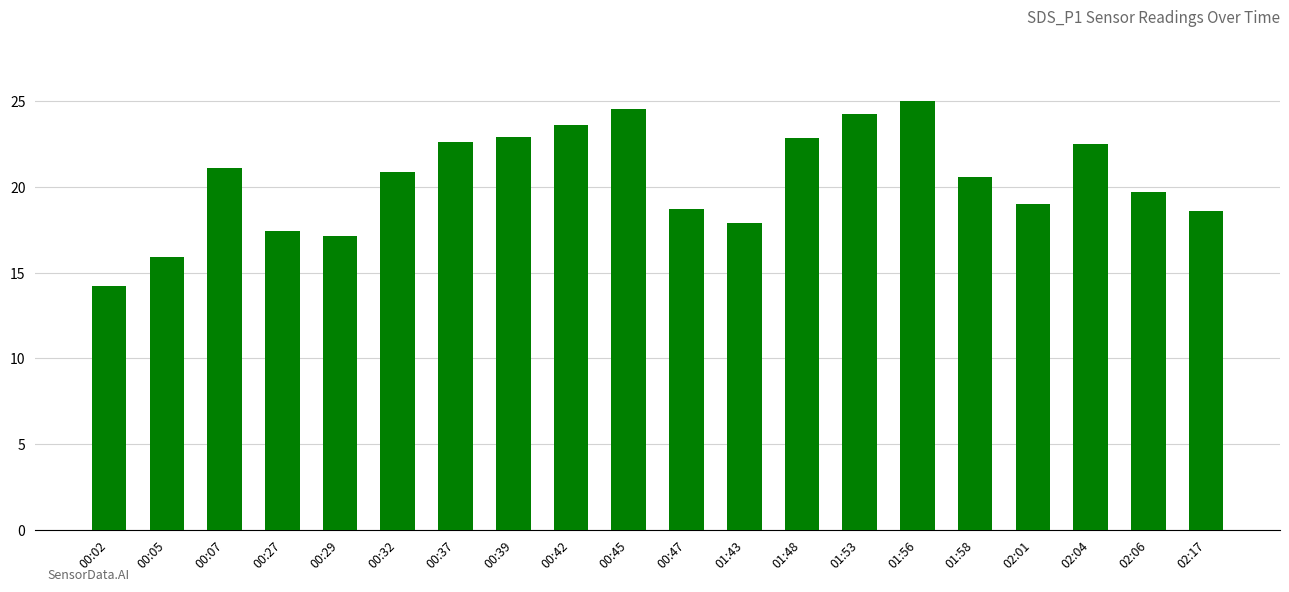

The value at 00:32 is 20.9. True or false?

True